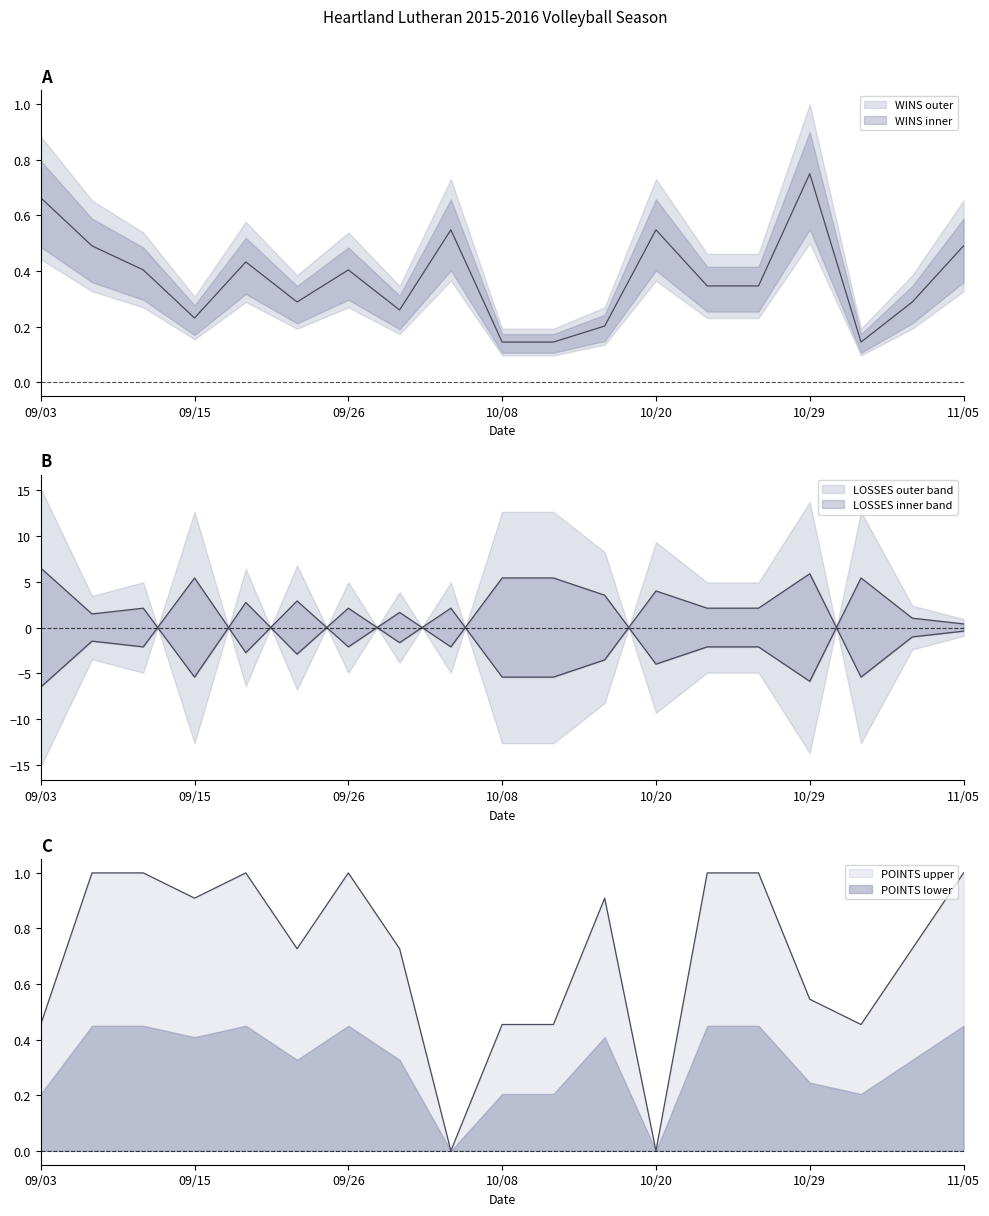

Reading right to left, list all the values displayed in this chart.

WINS: 11/05=0.5	11/03=0.3	11/02=0.1	10/29=0.8	10/27=0.3	10/22=0.3	10/20=0.5	10/15=0.2	10/13=0.1	10/08=0.1	10/01=0.5	09/29=0.3	09/26=0.4	09/22=0.3	09/17=0.4	09/15=0.2	09/11=0.4	09/08=0.5	09/03=0.7
LOSSES: 11/05=0.4	11/03=1.0	11/02=5.4	10/29=-5.9	10/27=-2.1	10/22=-2.1	10/20=-4.0	10/15=3.5	10/13=5.4	10/08=5.4	10/01=-2.1	09/29=1.6	09/26=-2.1	09/22=2.9	09/17=-2.7	09/15=5.4	09/11=-2.1	09/08=-1.5	09/03=-6.5
POINTS: 11/05=1.0	11/03=0.7	11/02=0.5	10/29=0.5	10/27=1.0	10/22=1.0	10/20=0.0	10/15=0.9	10/13=0.5	10/08=0.5	10/01=0.0	09/29=0.7	09/26=1.0	09/22=0.7	09/17=1.0	09/15=0.9	09/11=1.0	09/08=1.0	09/03=0.5